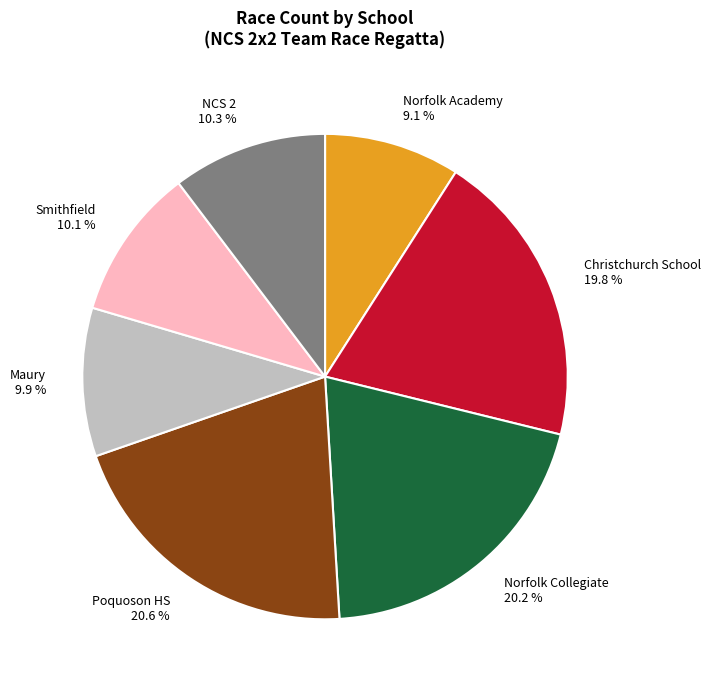

Does NCS 2 account for over 50% of the chart?

No